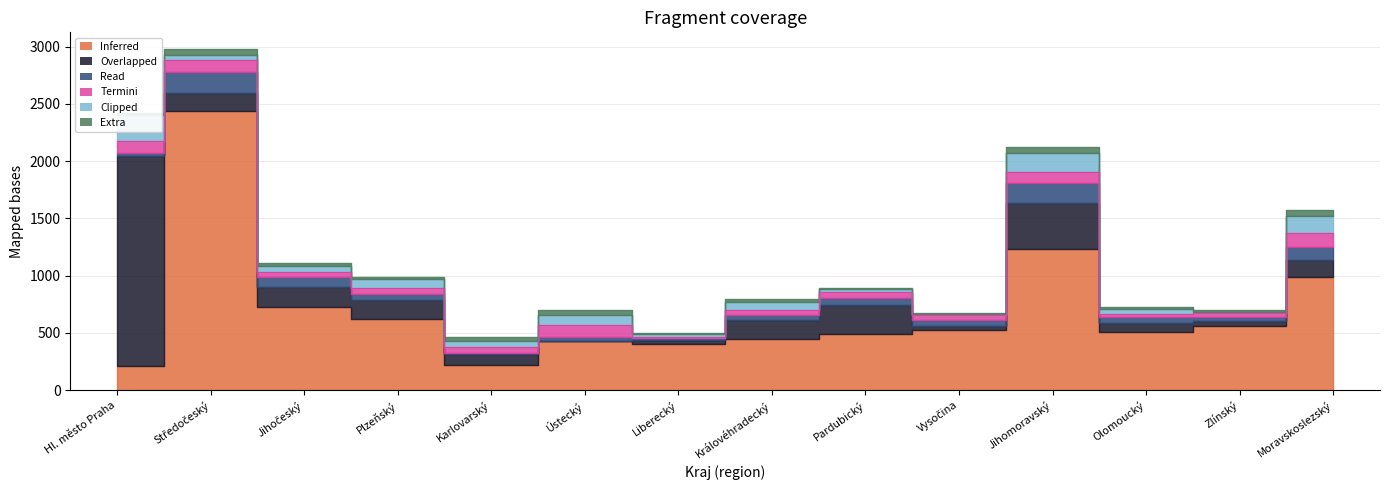

What is the total value across all series at Jihomoravský?

2120